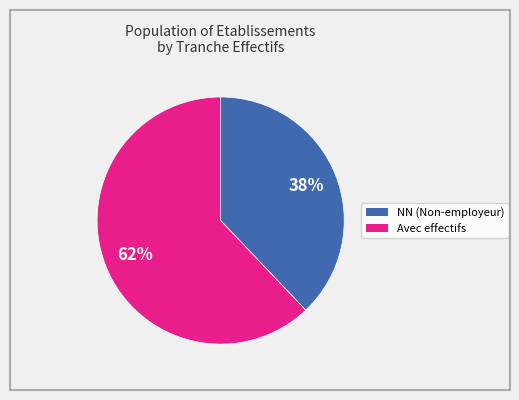

Is there any slice that represents more than half of the pie?

Yes